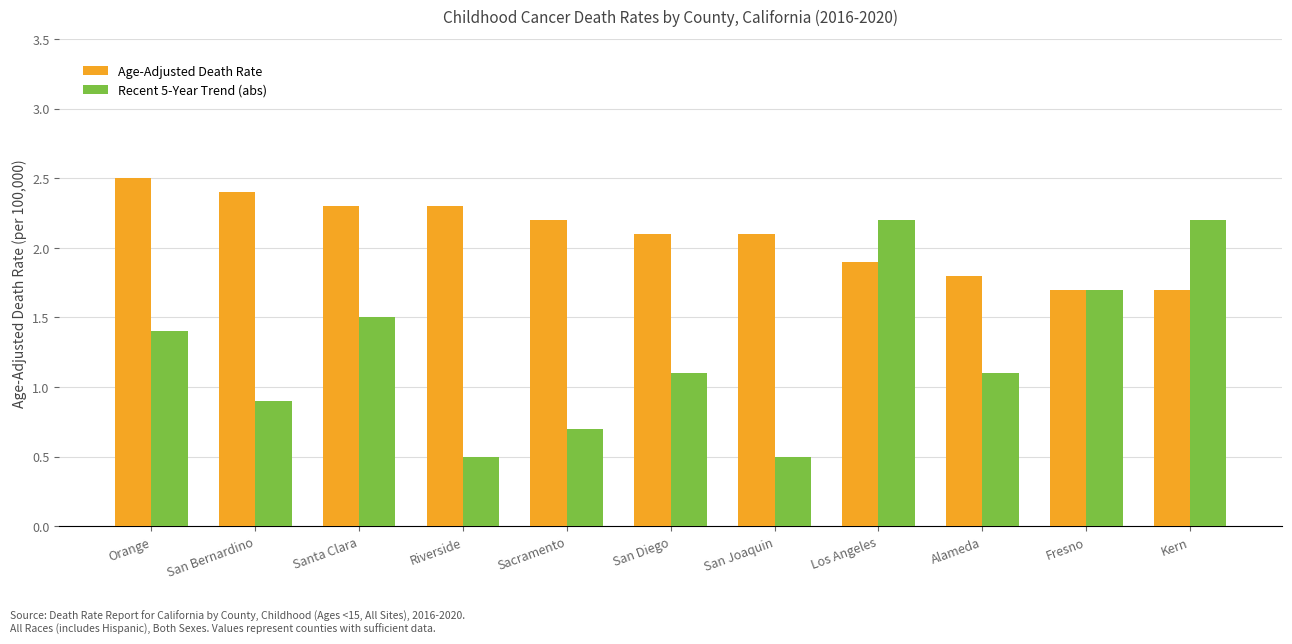

What are all the series names shown in the legend?

Age-Adjusted Death Rate, Recent 5-Year Trend (abs)